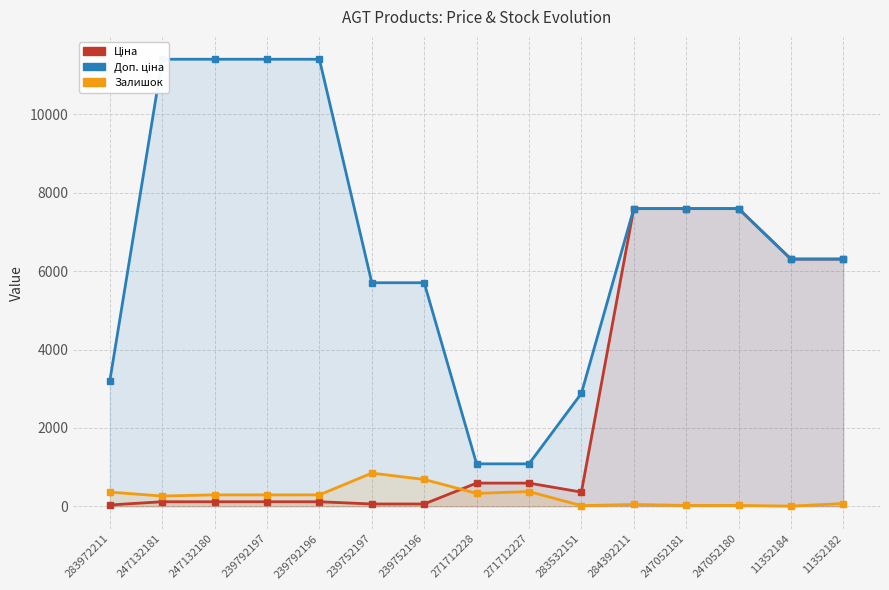

Between which two adjacent categories do Залишок and Ціна first intersect?

239752196 and 271712228